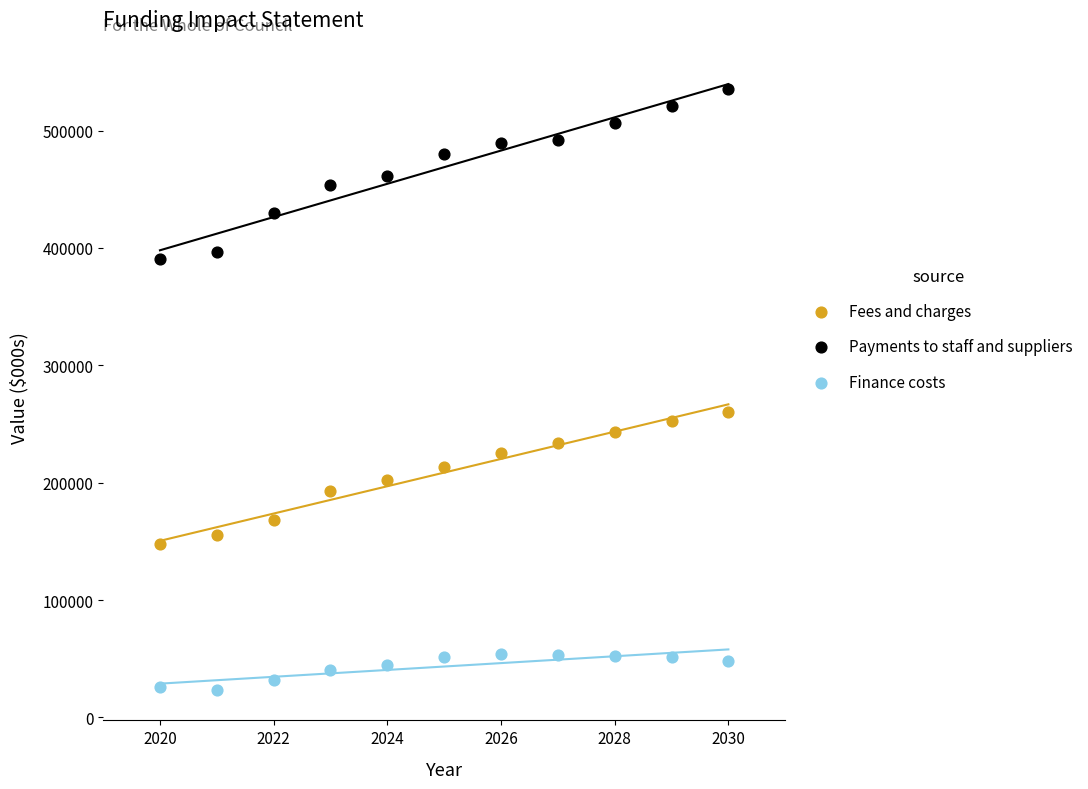

Which series contains the highest Y value?

Payments to staff and suppliers